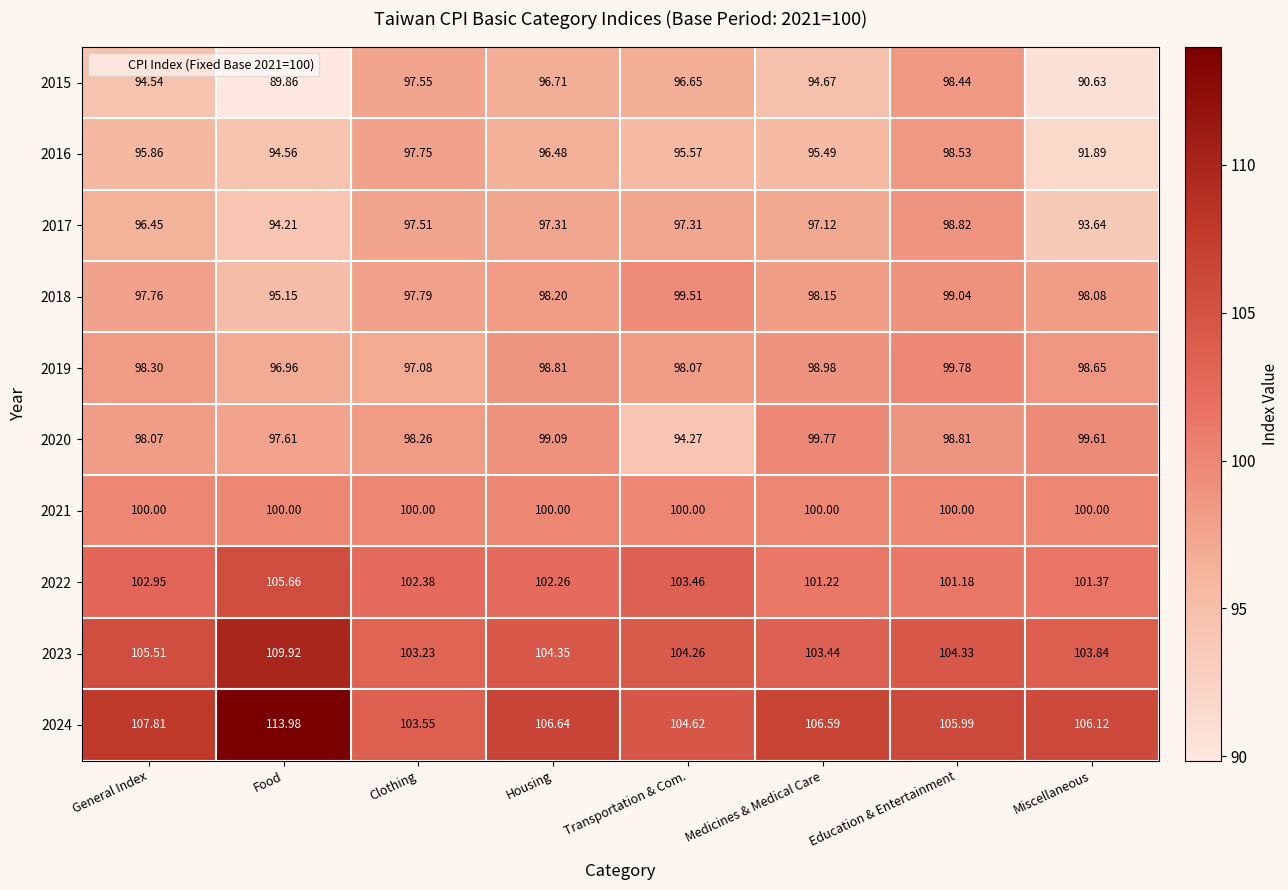

Rank the categories by 2023 value from highest to lowest.

Food, General Index, Housing, Education & Entertainment, Transportation & Com., Miscellaneous, Medicines & Medical Care, Clothing